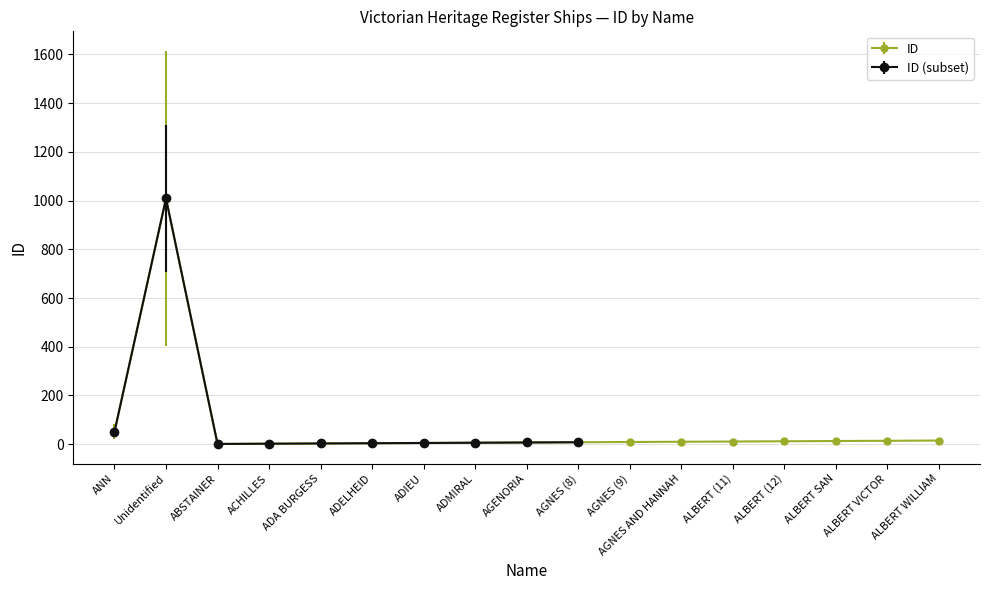

Approximately how many times larger is the value at ADMIRAL compared to ALBERT (11)?

0.5